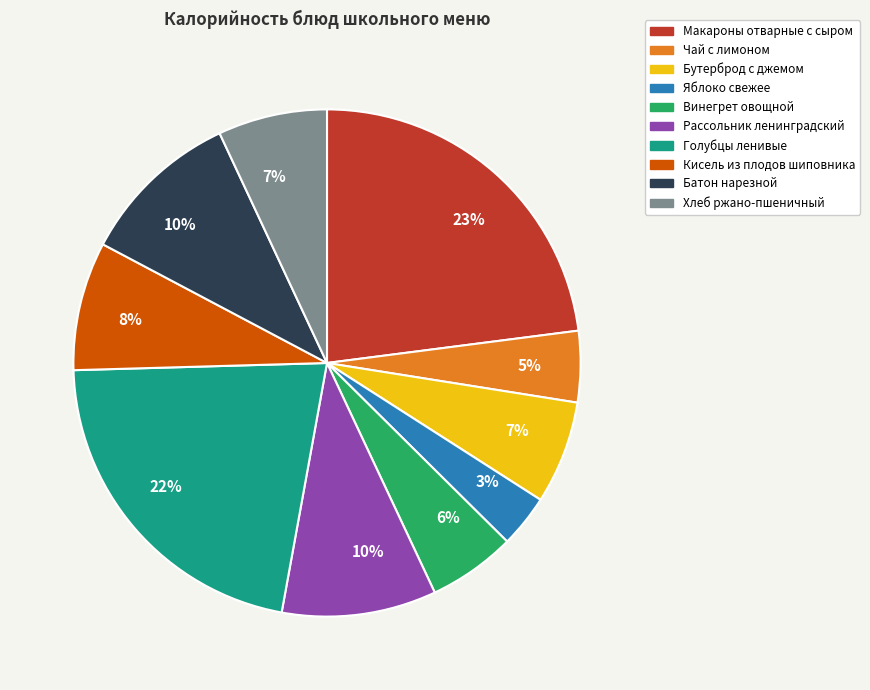

Is there a majority slice in this chart?

No